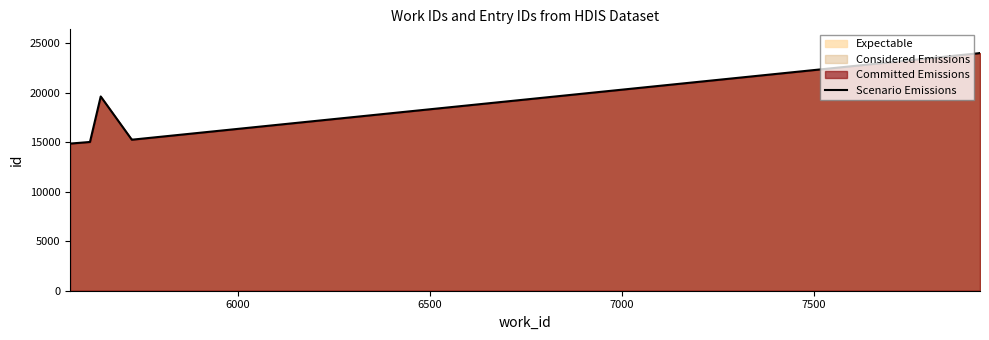

Reading right to left, list all the values displayed in this chart.

23996	23995	23994	15262	15253	19616	15023	15021	14877	14866